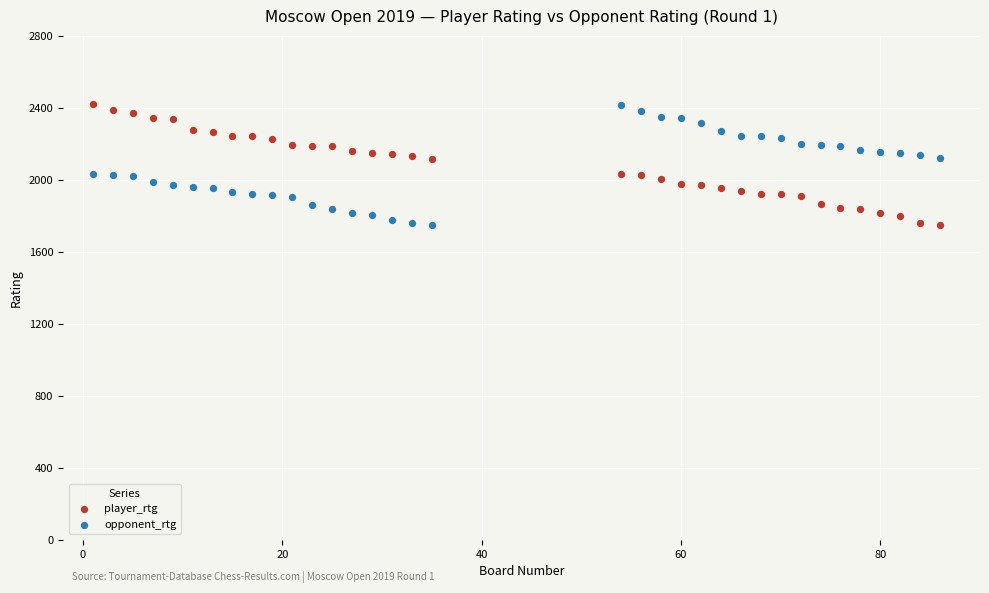

What is the X range (max minus min) for the scatter plot?

85